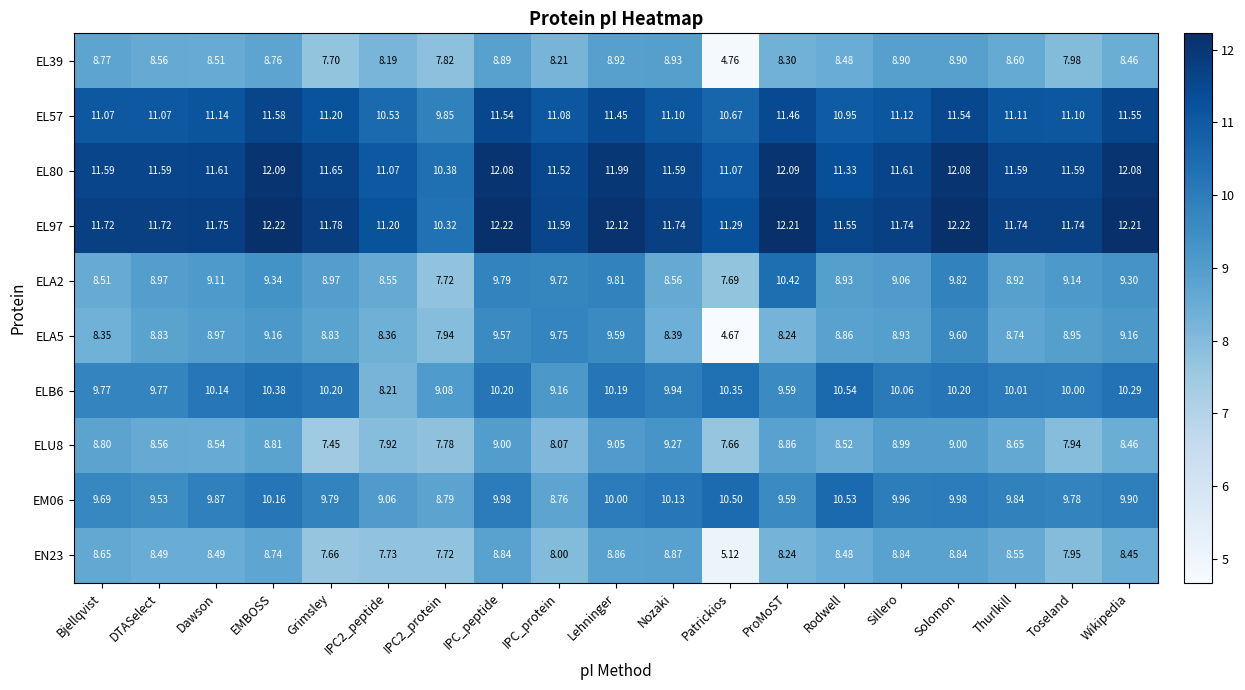

At which label does EL57 first exceed 11?

Bjellqvist